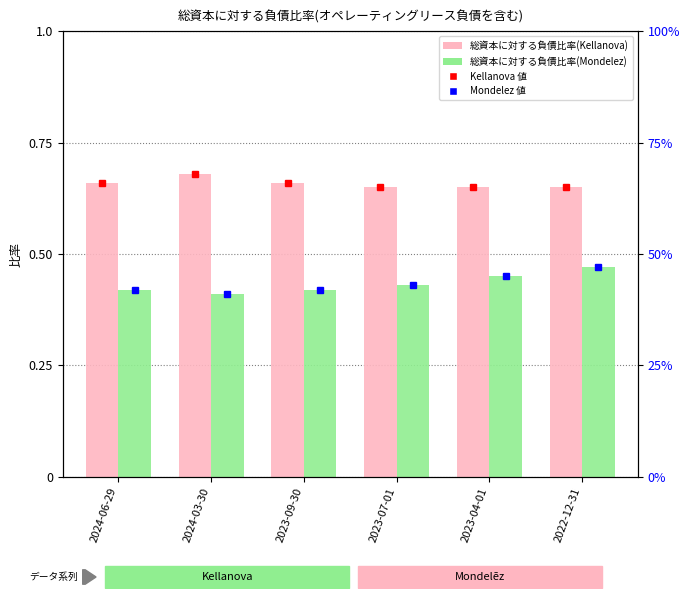

Reading left to right, list all the values displayed in this chart.

総資本に対する負債比率(Kellanova): 0.7	0.7	0.7	0.7	0.7	0.7
総資本に対する負債比率(Mondelez): 0.4	0.4	0.4	0.4	0.5	0.5